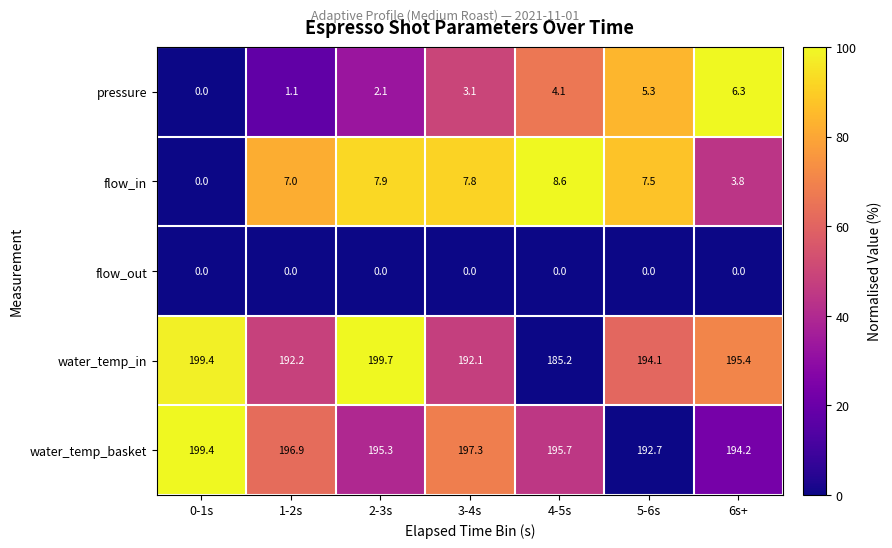

List the series in order of their peak value, highest first.

water_temp_in, water_temp_basket, flow_in, pressure, flow_out